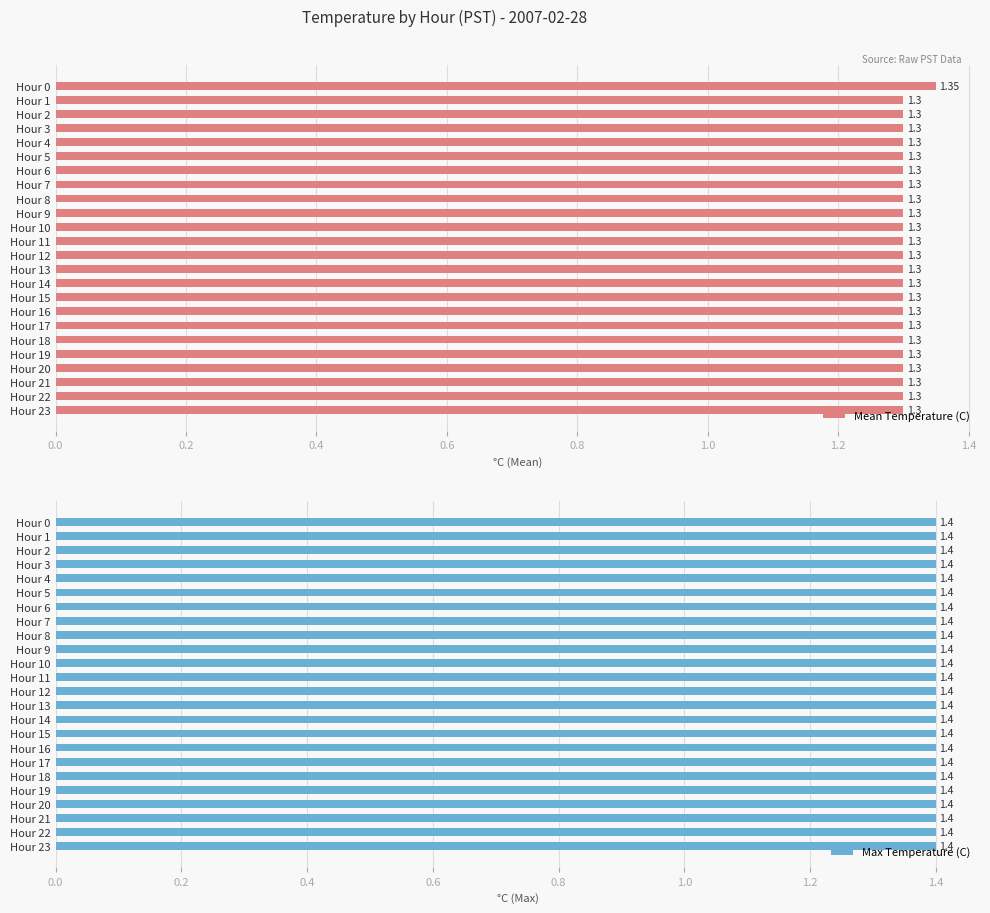

At how many categories does at least one series exceed 0?

24